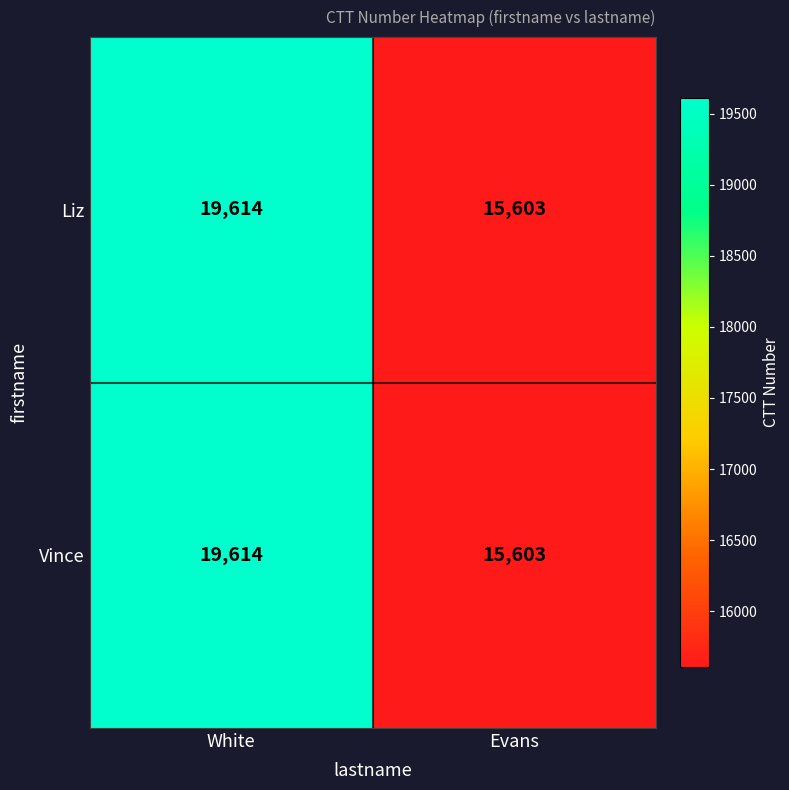

Reading left to right, list all the values displayed in this chart.

Liz: 19614	15603
Vince: 19614	15603